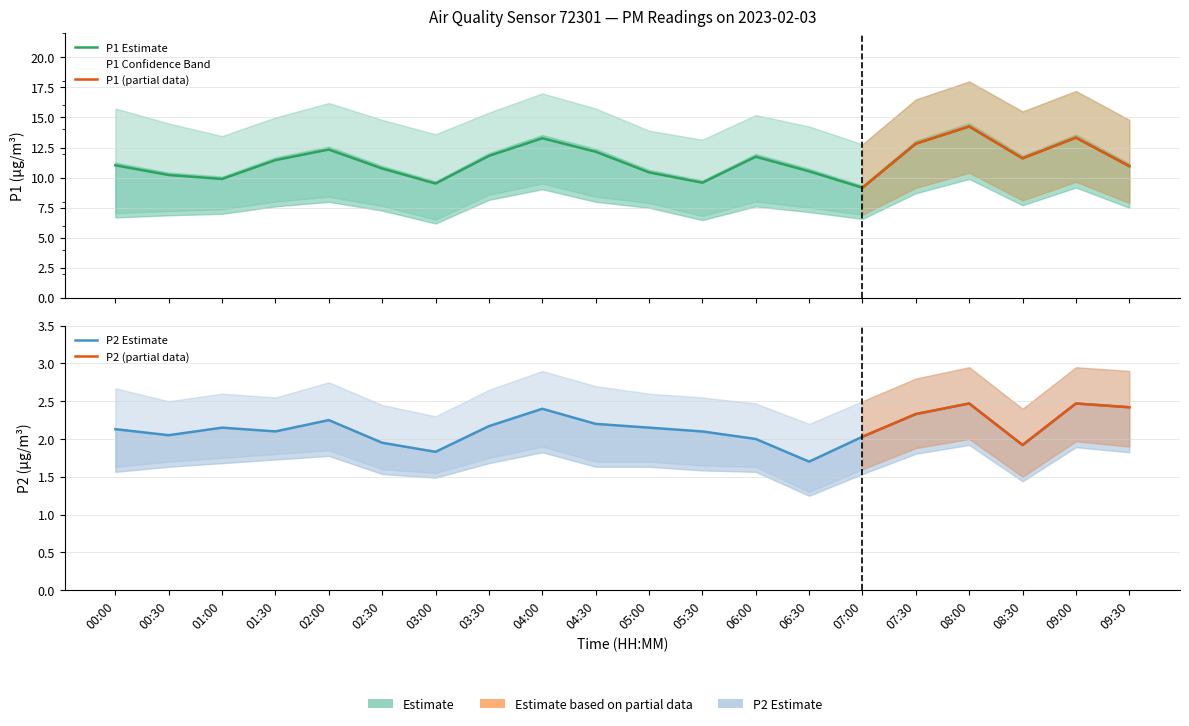

True or false: P2_upper and P2_lower cross at least once.

False